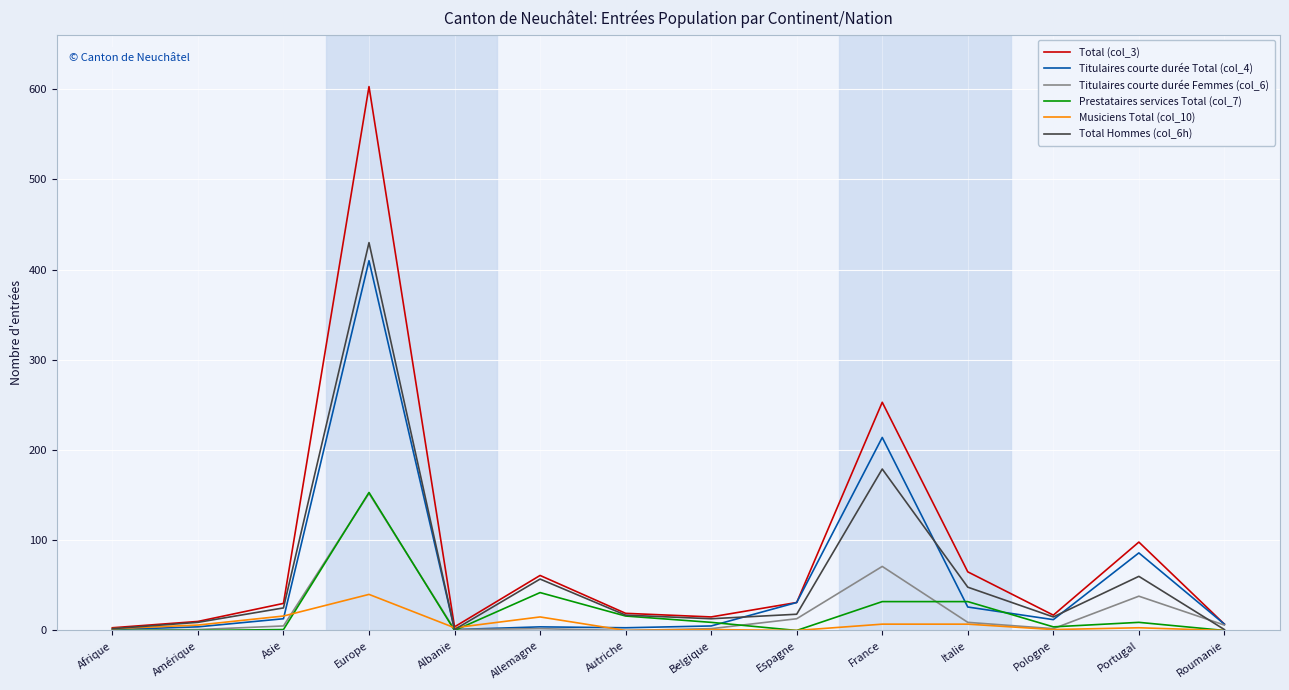

At which category is the sum across all series the highest?

Europe